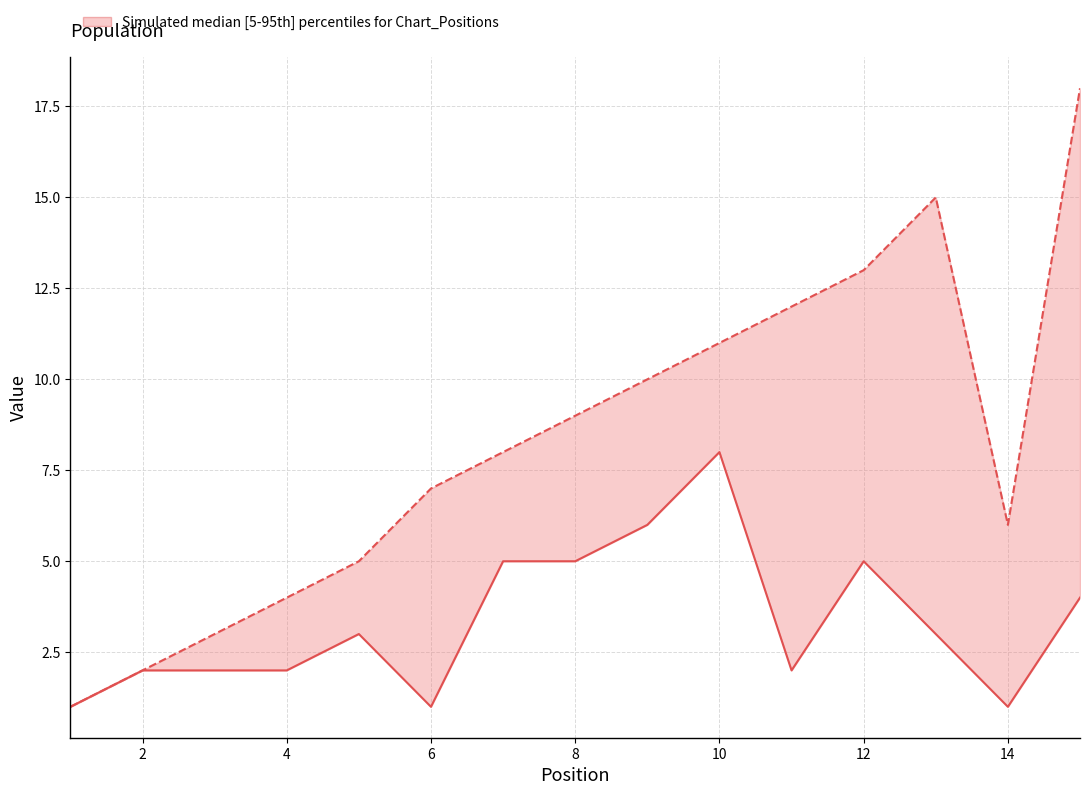

What is the greatest value displayed?

18